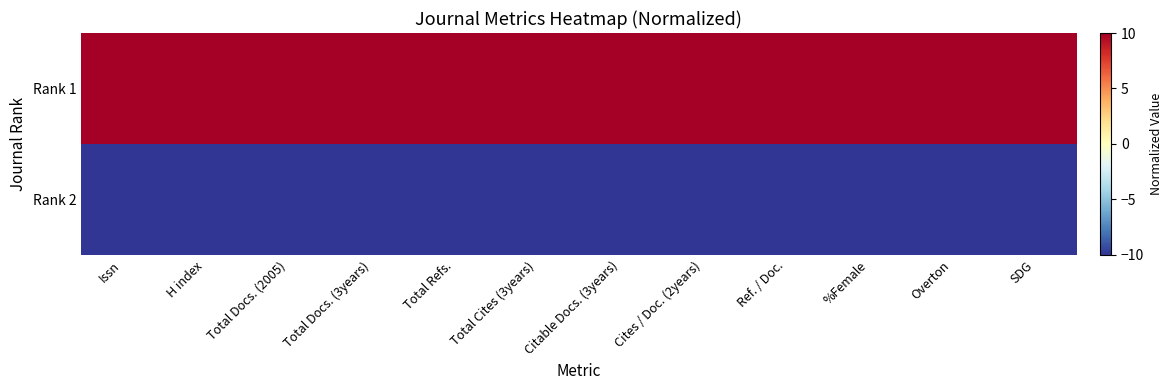

How many data points does each series have?

12